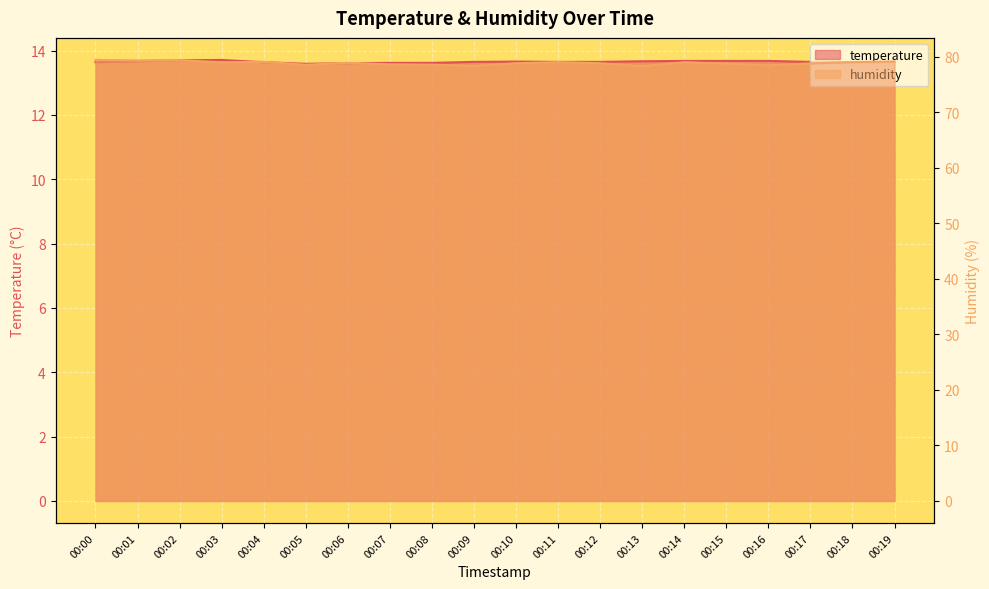

At which category is the sum across all series the highest?

00:02